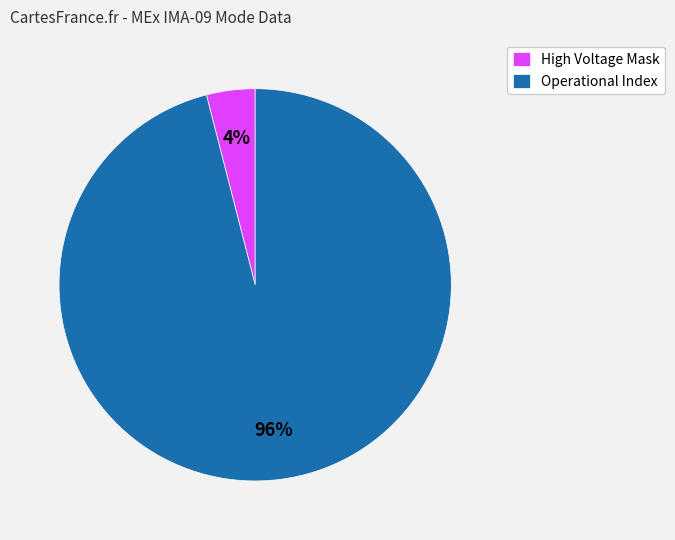

Do High Voltage Mask and Operational Index together represent more than half of the pie?

Yes